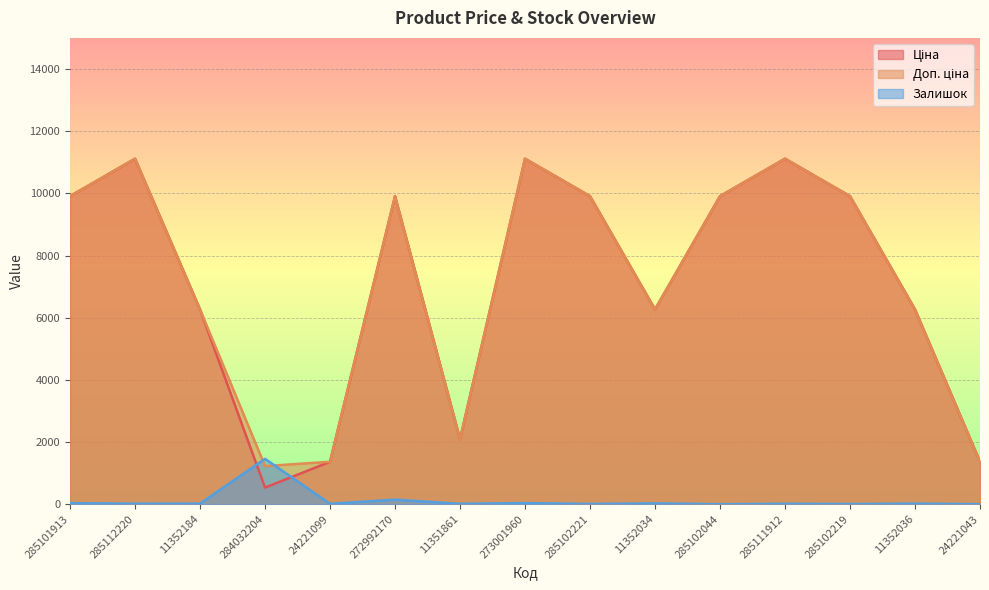

Is it true that Ціна equals 3748.2 at 285102219?

False